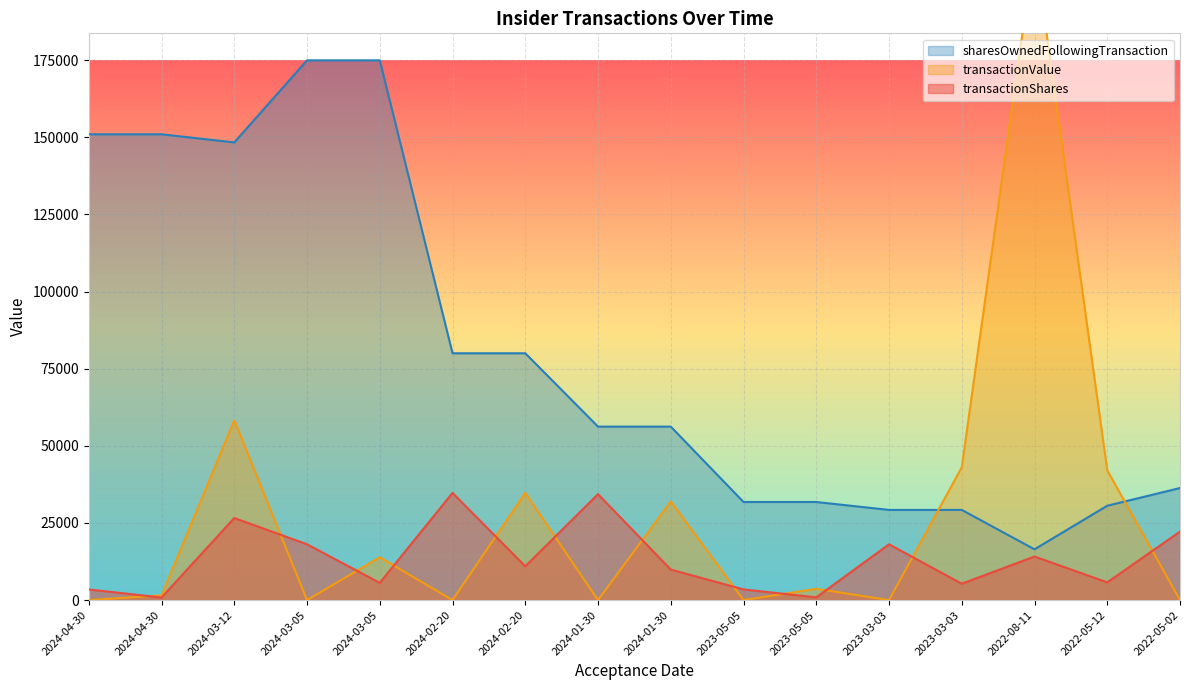

How many lines are shown in the chart?

3